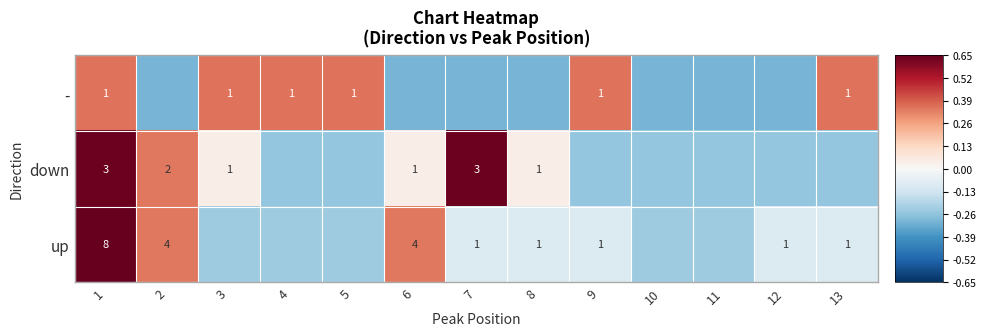

How many values in up are below zero?

10